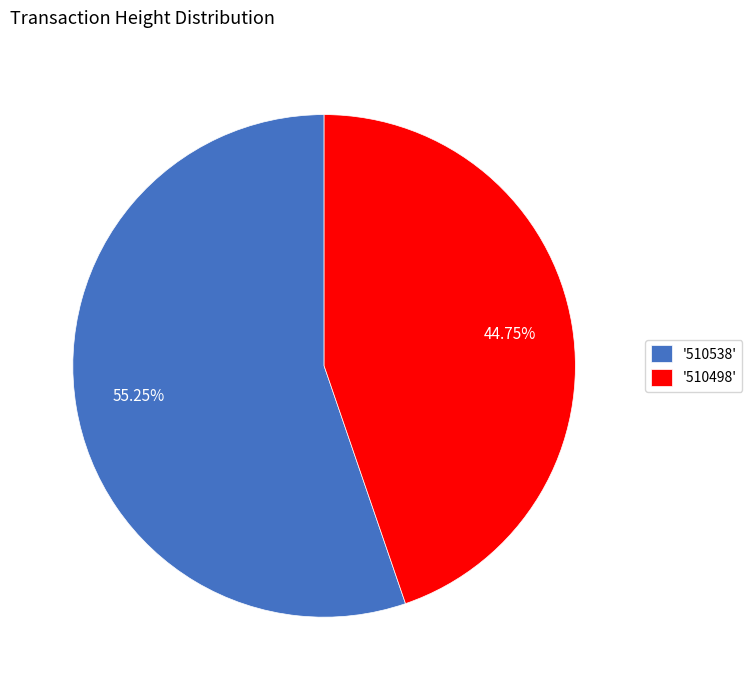

Combined, do '510538' and '510498' account for over 50%?

Yes